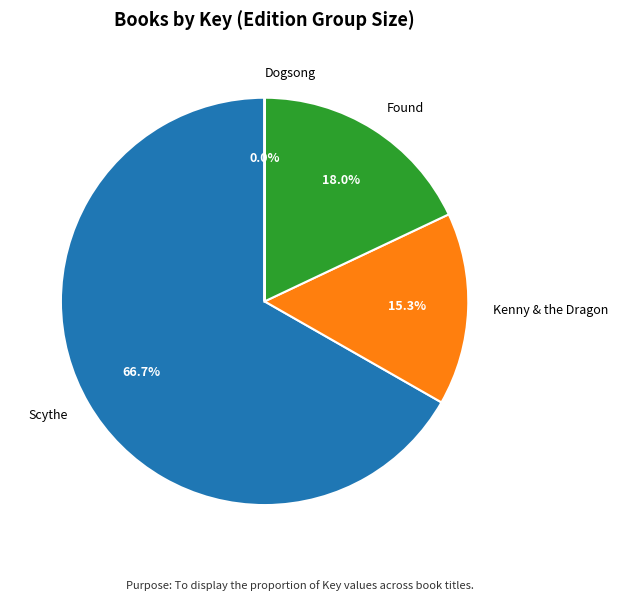

Which slice is the largest?

Scythe